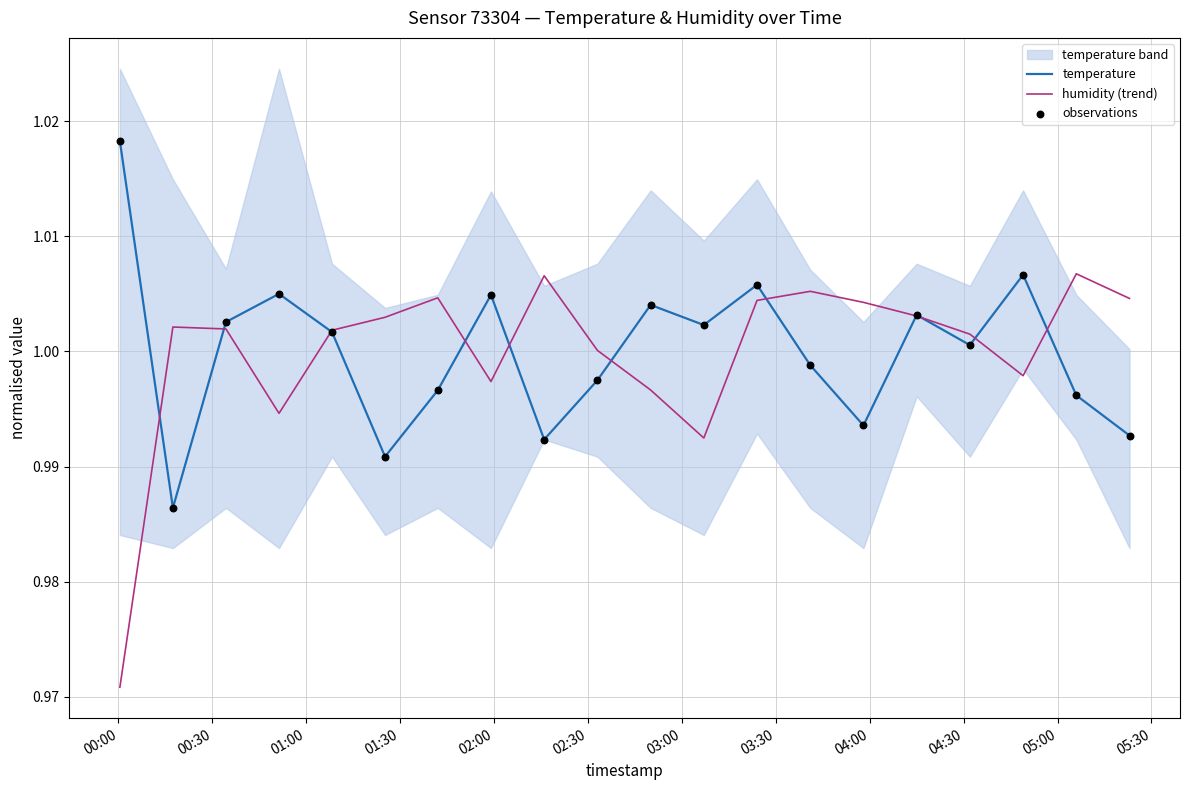

Is the value of humidity (trend) at 04:00 greater than the value of observations at 15?

Yes